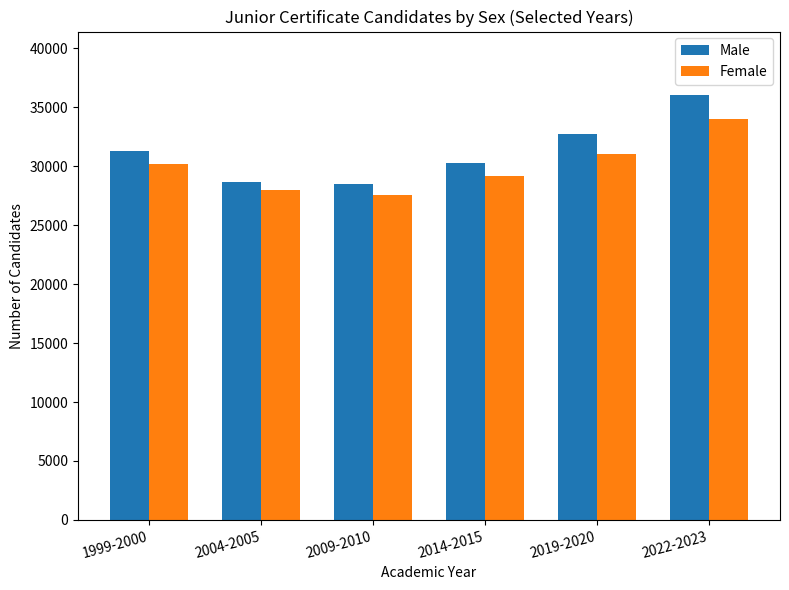

What is the spread (max minus min) of values at 2004-2005?

614